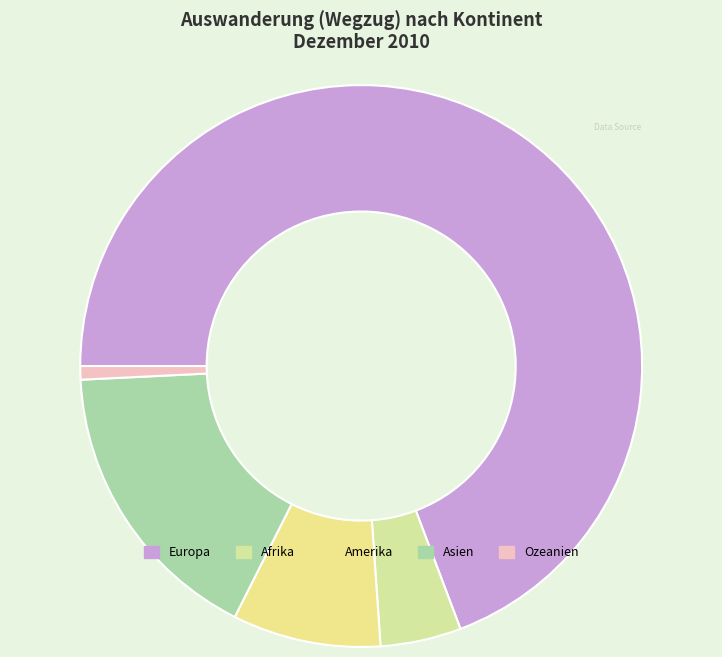

How many segments does this pie chart have?

5